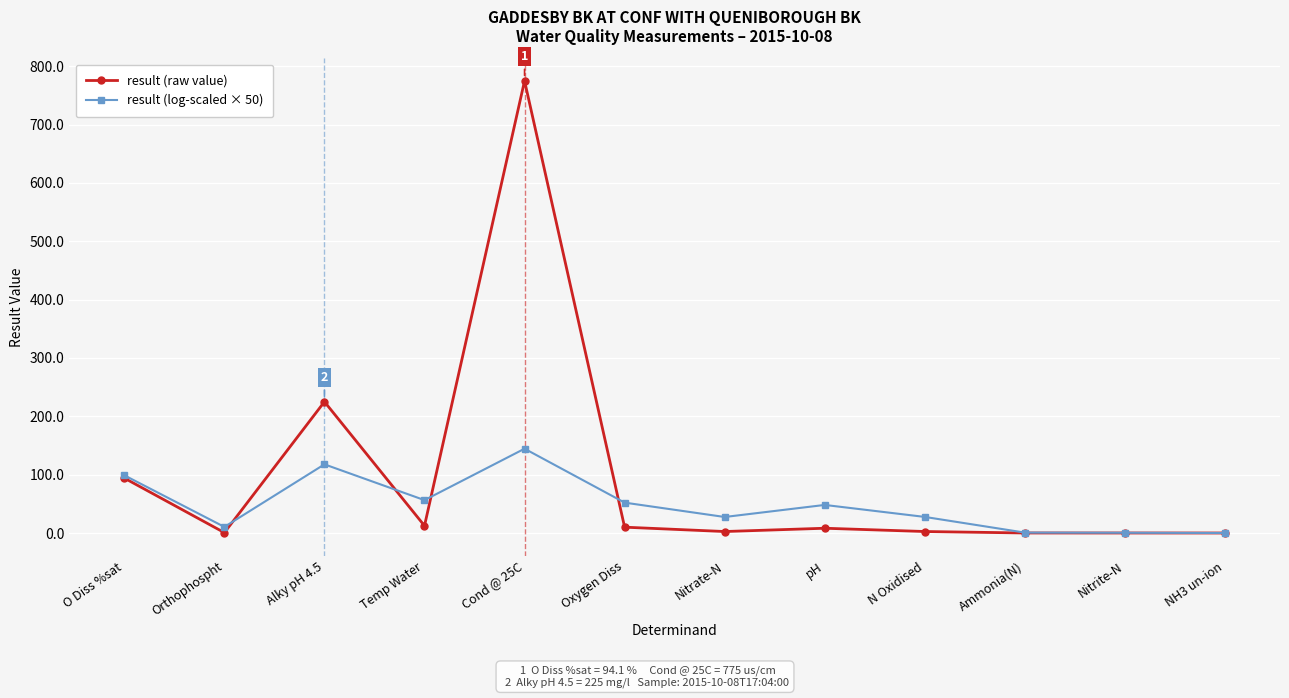

Rank the series at pH from lowest to highest value.

result (raw value), result (log-scaled × 50)